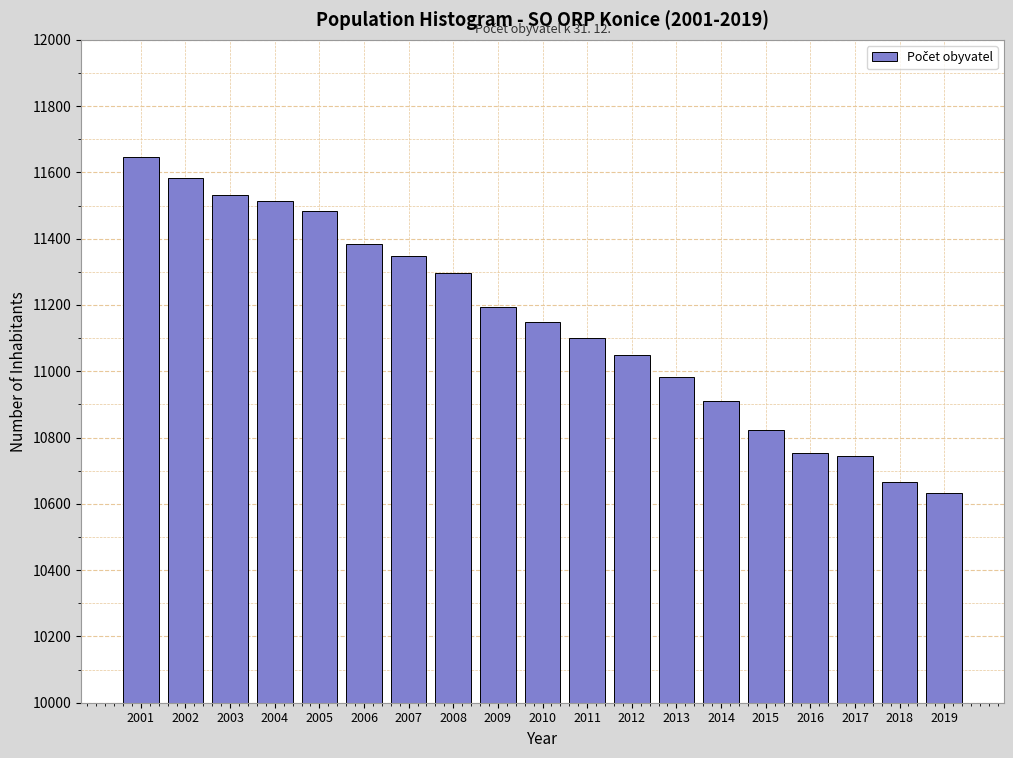

Reading left to right, extract all data points from this chart.

11647	11582	11533	11513	11483	11385	11348	11297	11195	11149	11099	11049	10984	10909	10824	10754	10744	10667	10634